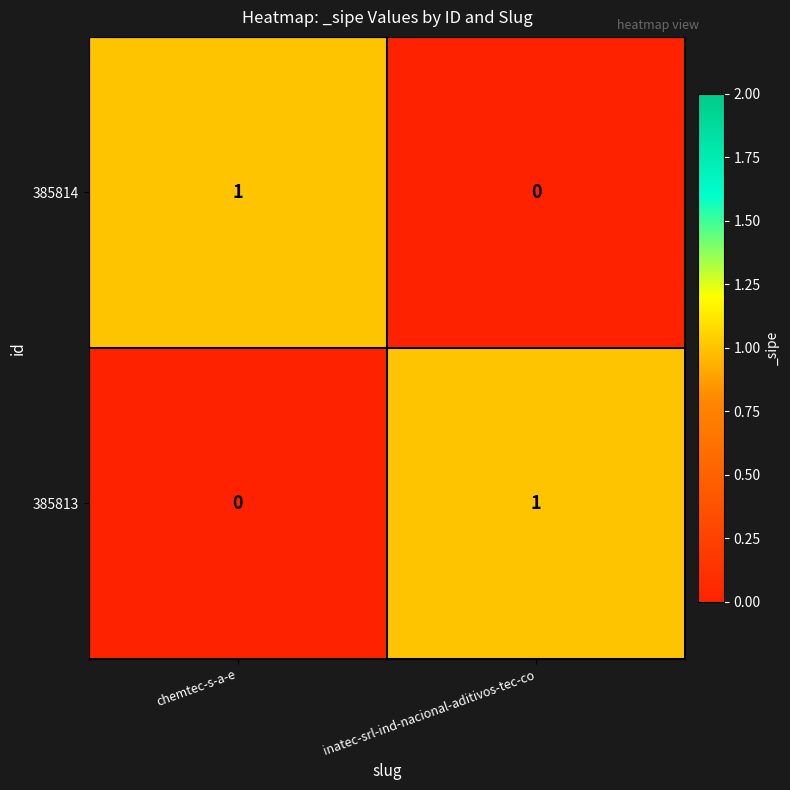

The 385814 series shows 2 at chemtec-s-a-e. True or false?

False